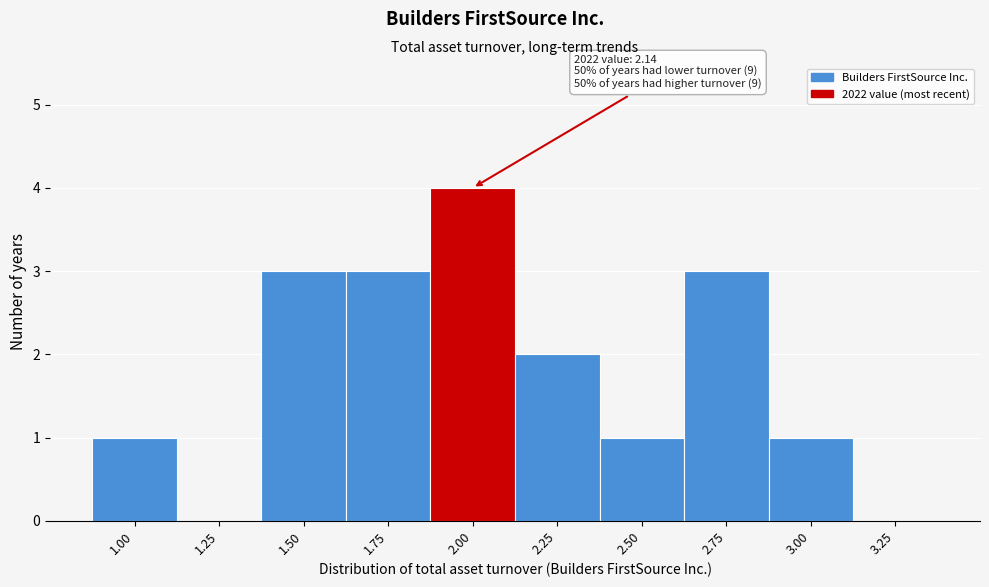

Reading left to right, extract all data points from this chart.

1.00=1	1.25=0	1.50=3	1.75=3	2.00=4	2.25=2	2.50=1	2.75=3	3.00=1	3.25=0